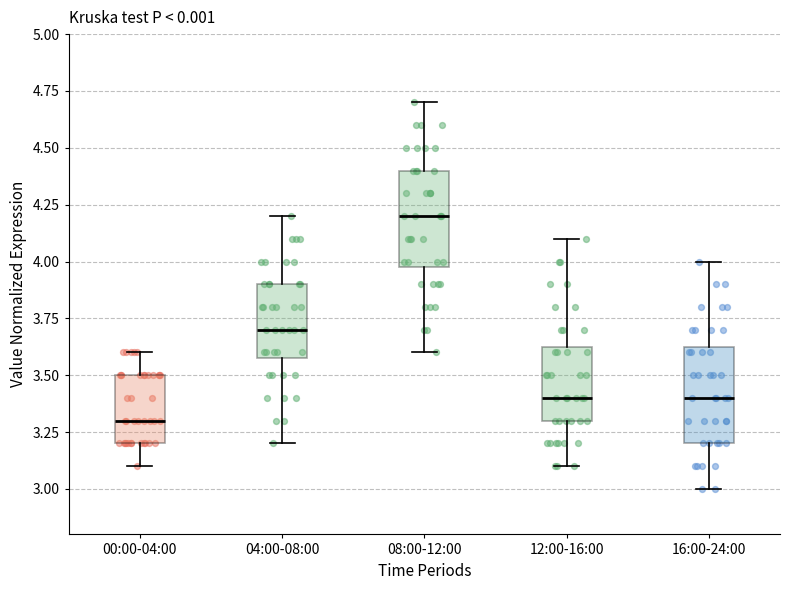

Where does the lower whisker of the box for 00:00-04:00 end on the y-axis? The values are not printed on the chart, so give them approximately, as read against the axis.

3.10